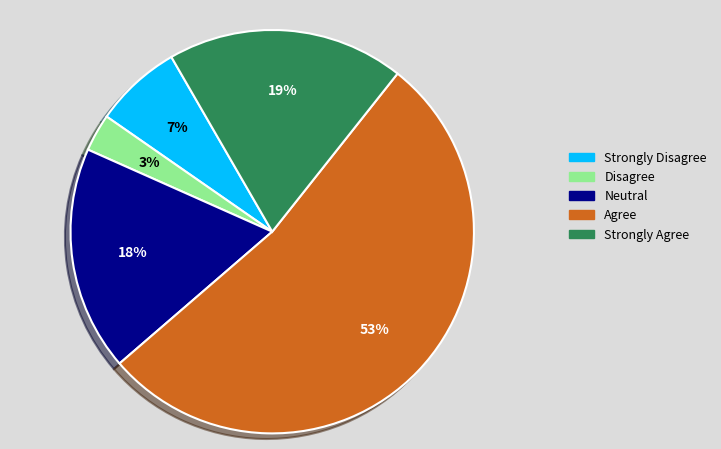

What is the largest slice in the pie chart?

Agree